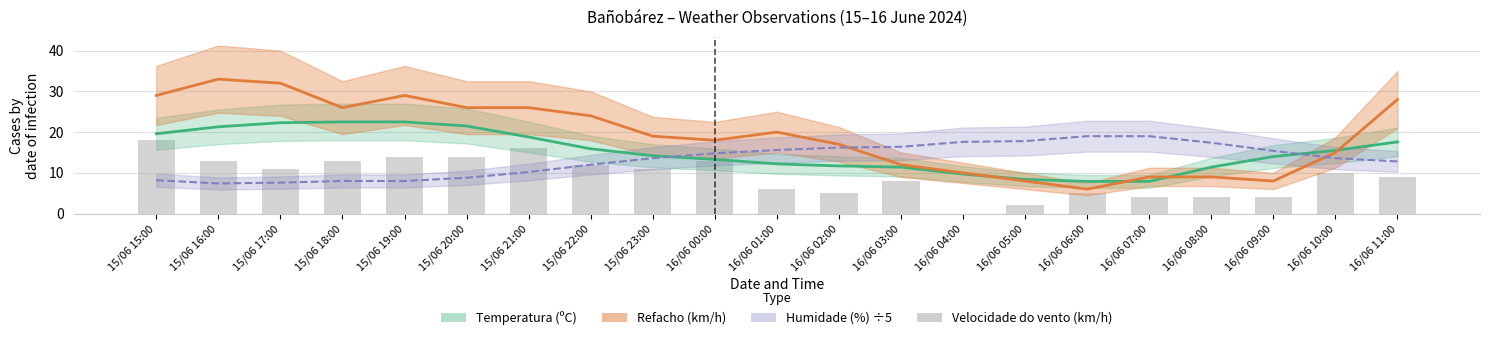

Reading right to left, list all the values displayed in this chart.

16/06 11:00=9	16/06 10:00=10	16/06 09:00=4	16/06 08:00=4	16/06 07:00=4	16/06 06:00=5	16/06 05:00=2	16/06 04:00=0	16/06 03:00=8	16/06 02:00=5	16/06 01:00=6	16/06 00:00=13	15/06 23:00=11	15/06 22:00=12	15/06 21:00=16	15/06 20:00=14	15/06 19:00=14	15/06 18:00=13	15/06 17:00=11	15/06 16:00=13	15/06 15:00=18